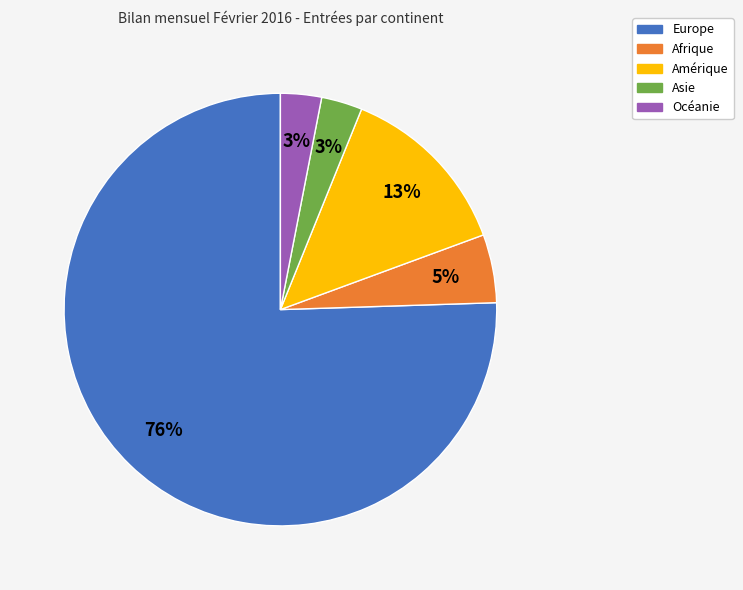

Which has a higher value, Océanie or Amérique?

Amérique